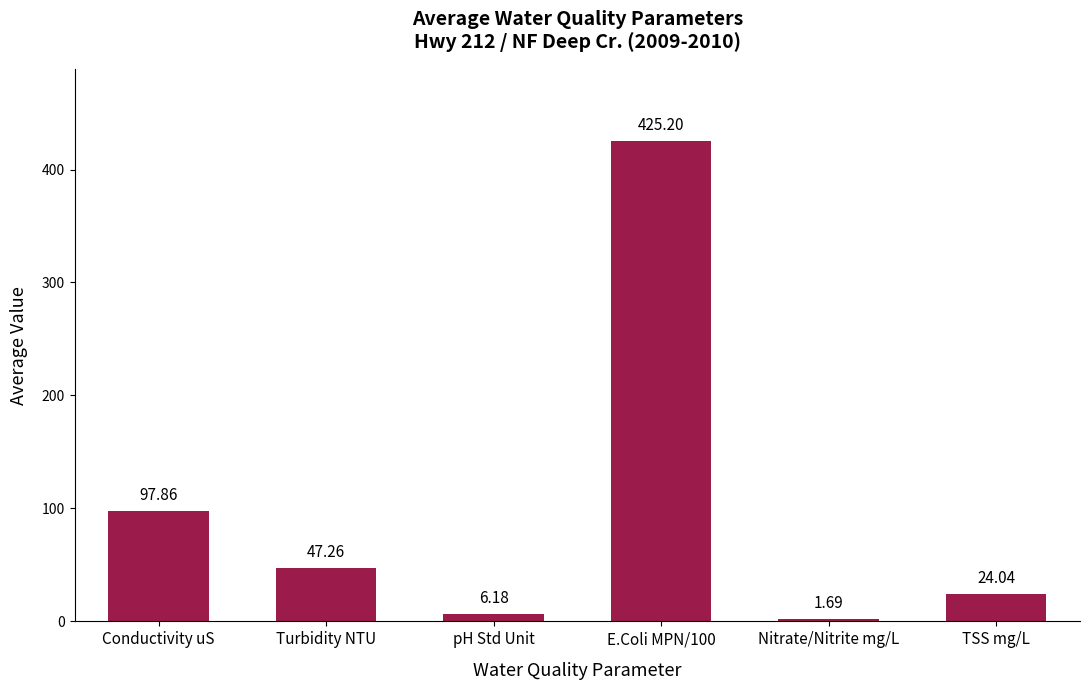

Does the chart contain any negative values?

No